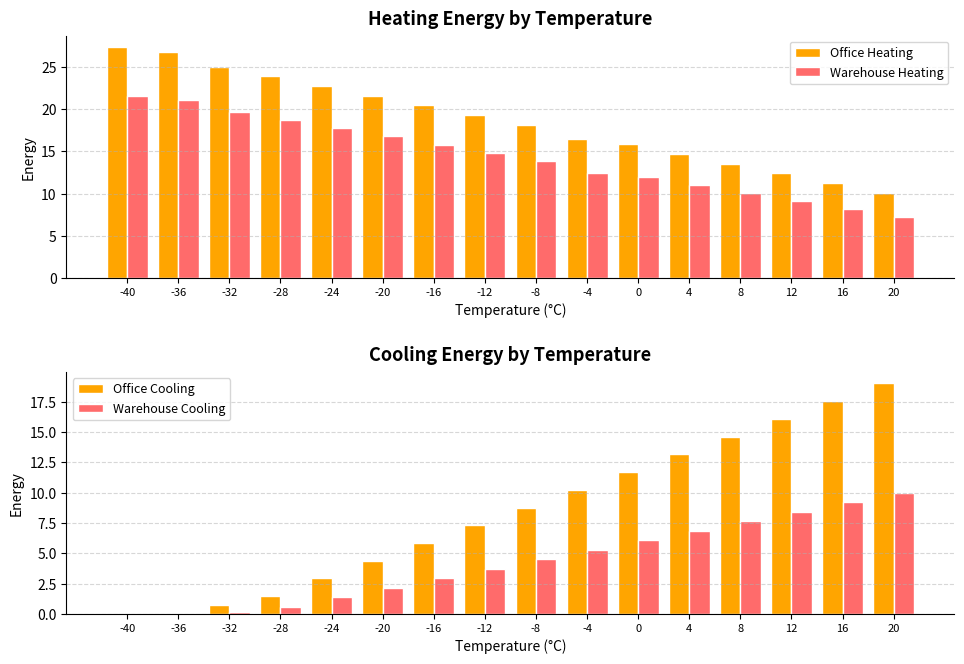

The Warehouse Heating series shows 21.6 at -40. True or false?

True